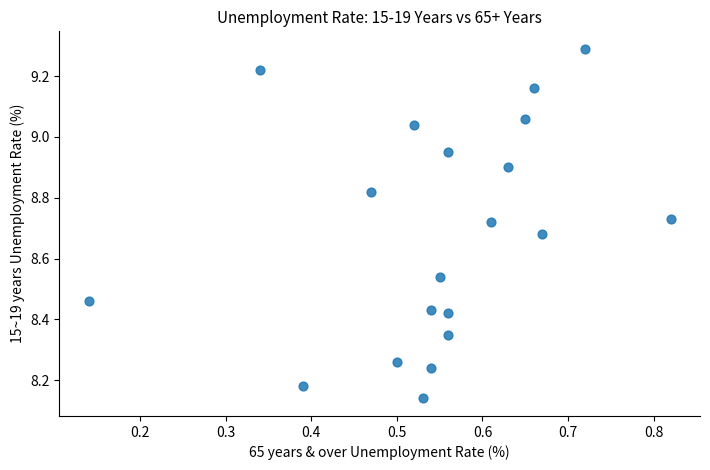

What is the range of X values (max minus min)?

0.7